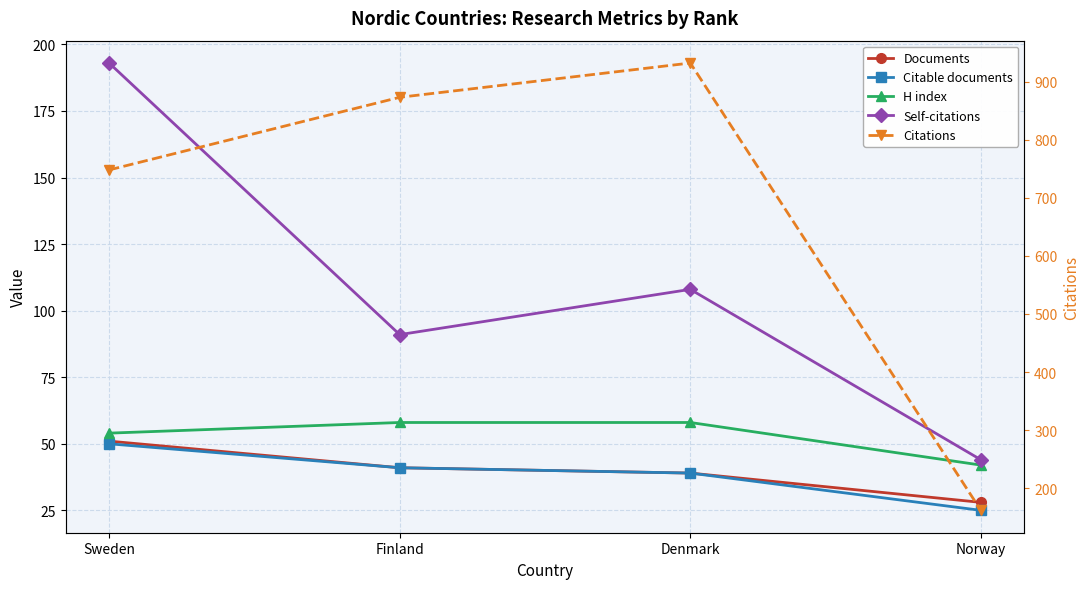

At which label is Citable documents closest to 37?

Denmark